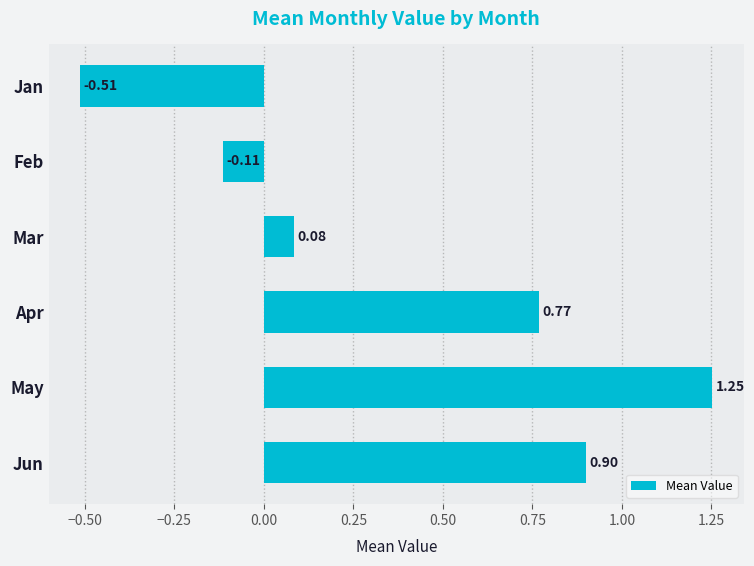

Which has a higher value, Mar or Jun?

Jun